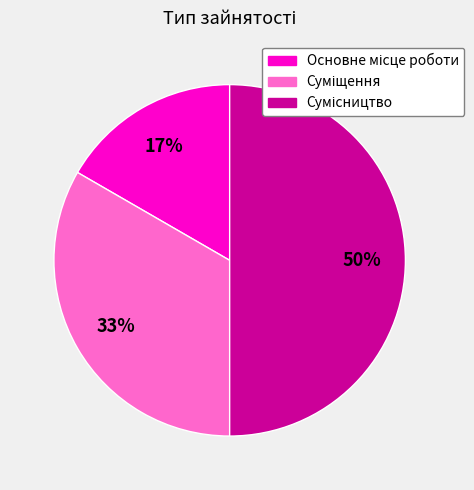

To the nearest percent, what is the difference between the largest and smallest slice percentages?

33%